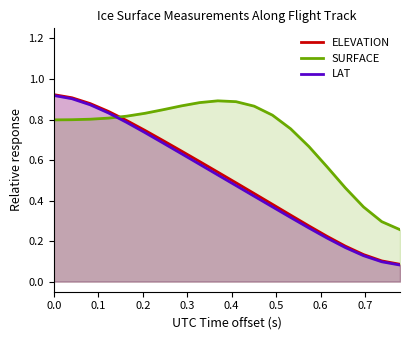

How many series are shown in this chart?

3